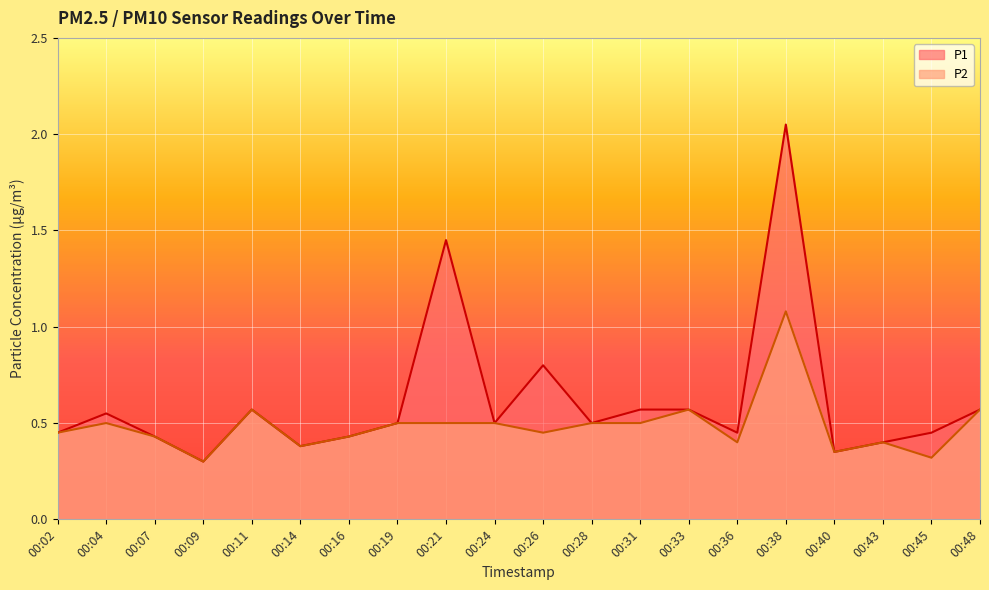

What is the value of the P1 point at the 1st from the left?

0.5